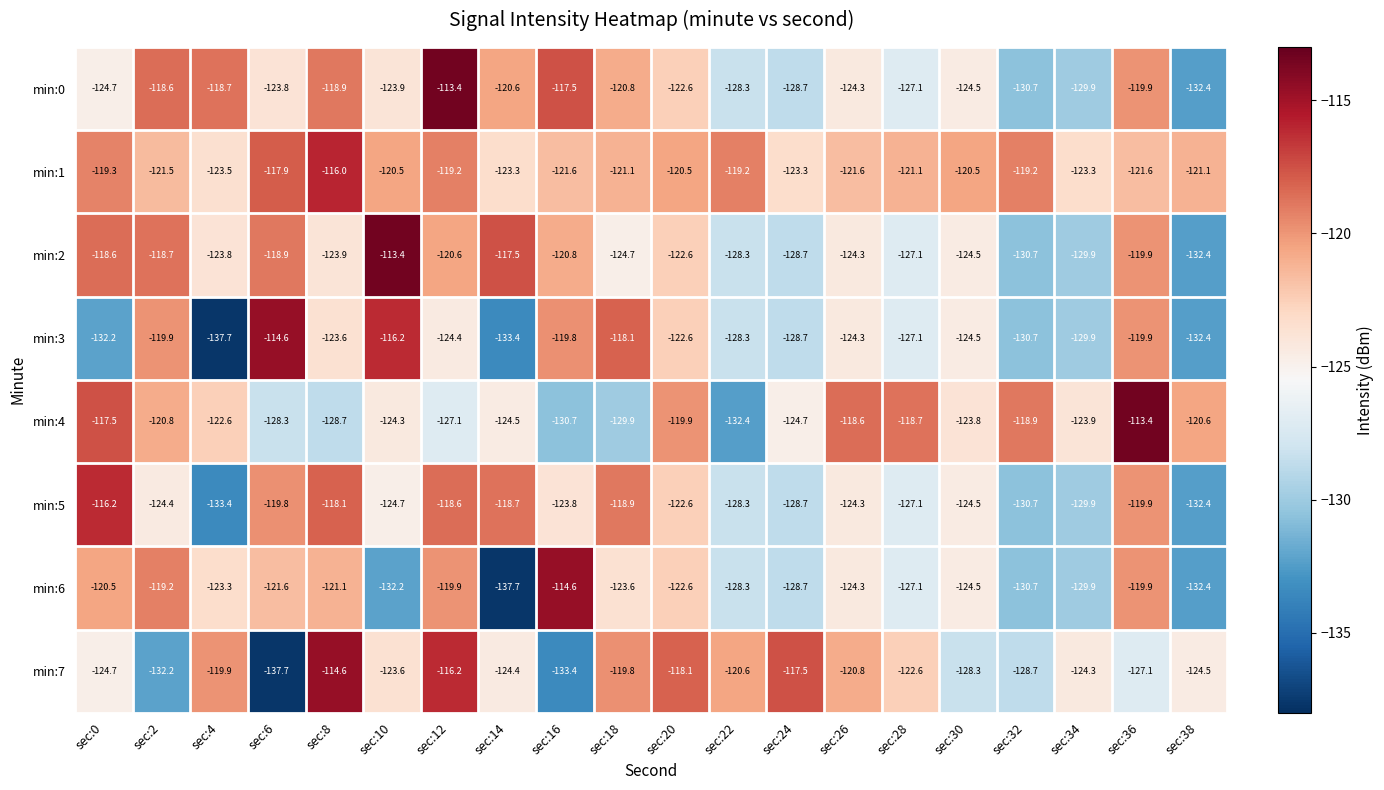

What is the sum of the min:5 values at sec:36 and sec:0?

-236.1